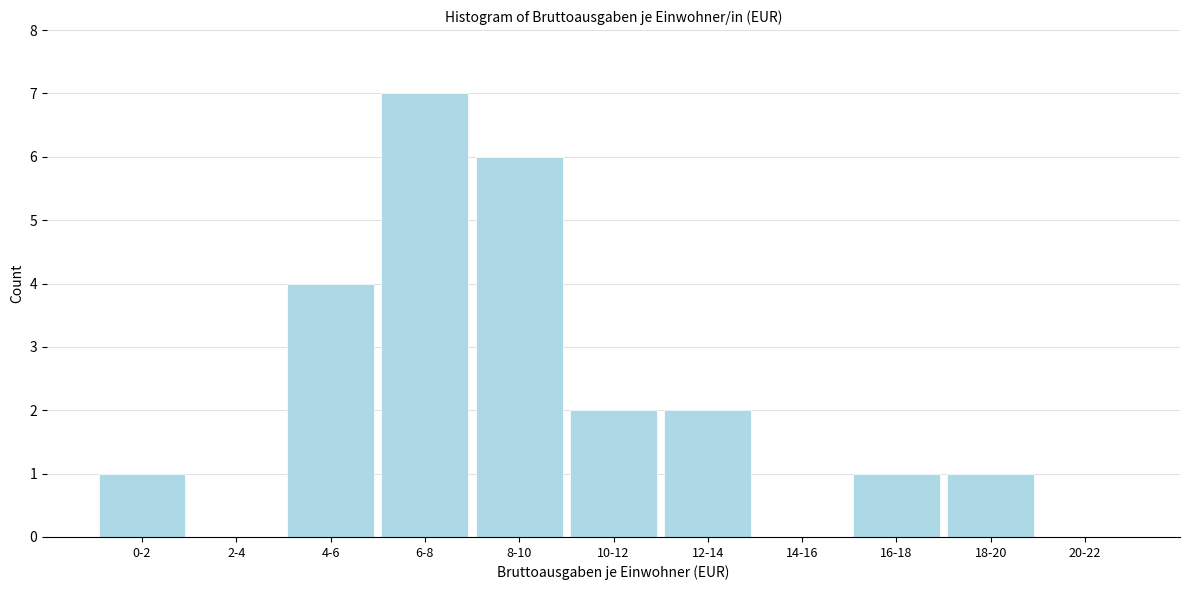

Reading left to right, what are all the values shown in this chart?

0-2=1	2-4=0	4-6=4	6-8=7	8-10=6	10-12=2	12-14=2	14-16=0	16-18=1	18-20=1	20-22=0